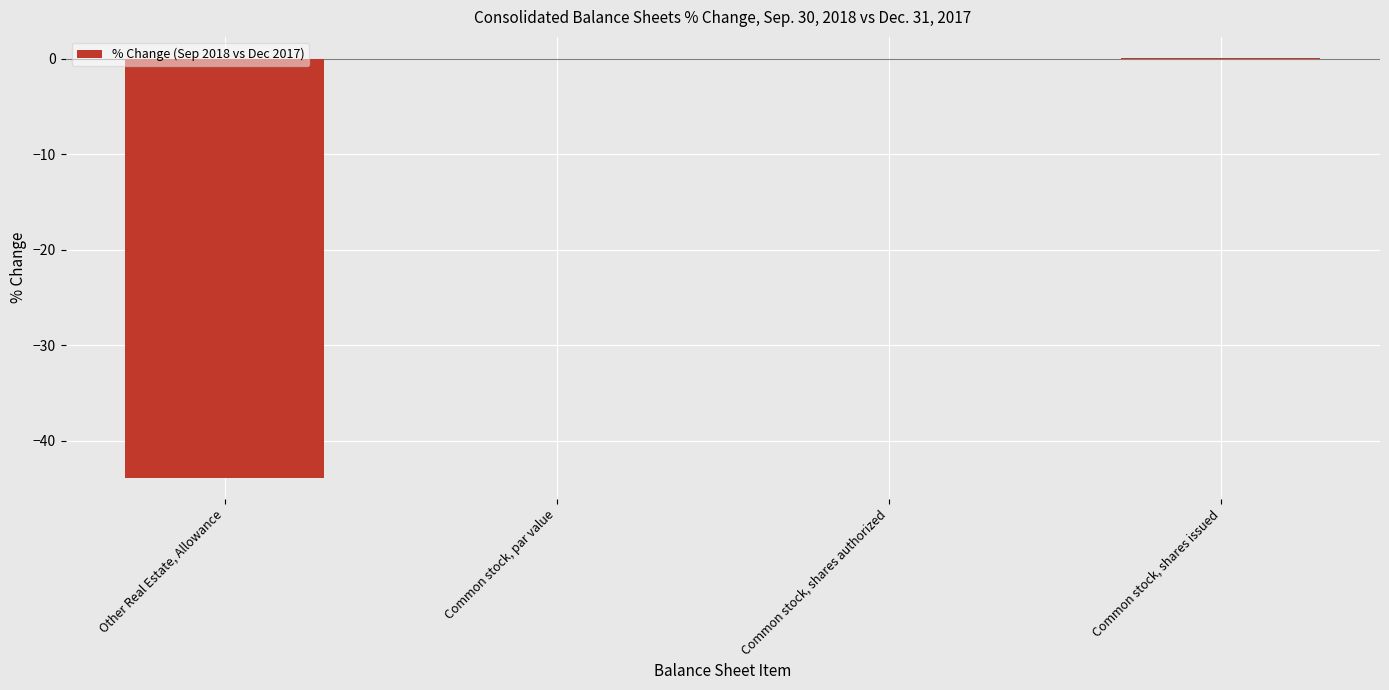

What is the difference between the values at Common stock, shares issued and Common stock, shares authorized?

0.1